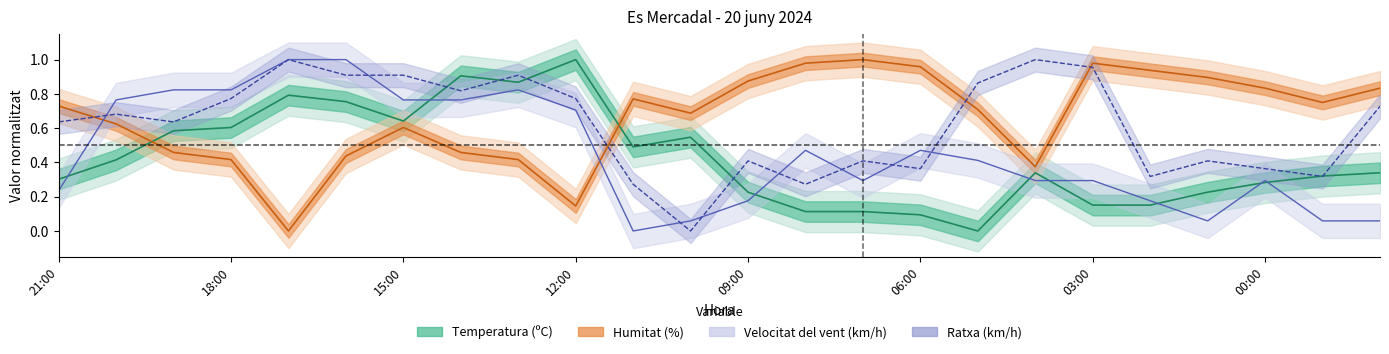

What is the sum of all Humitat (%) values?

15.9